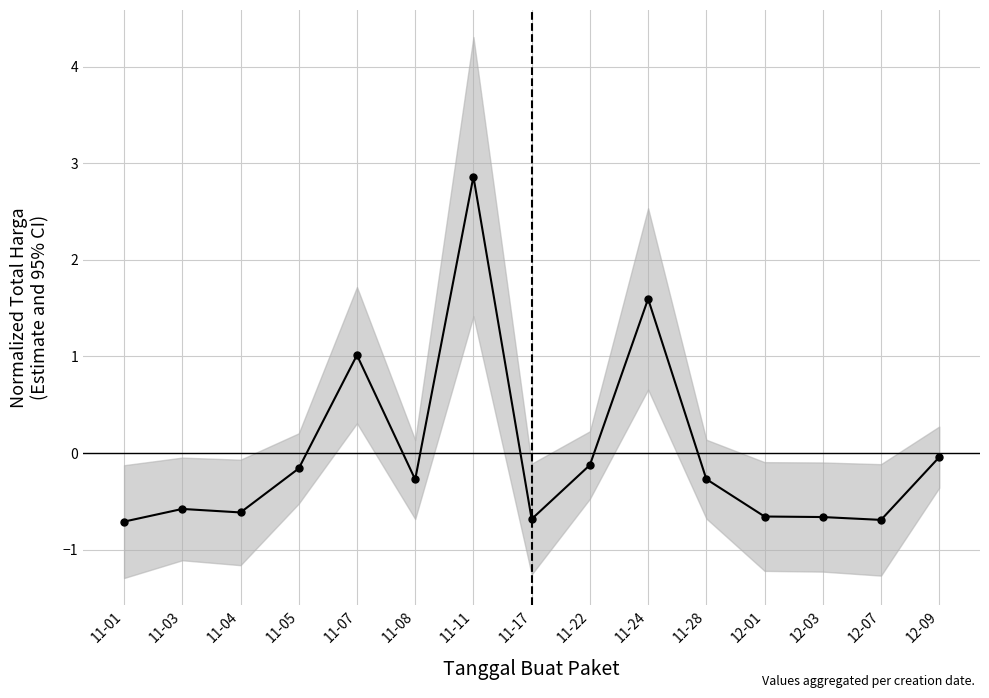

What is the difference between the second highest and minimum values?

2.3